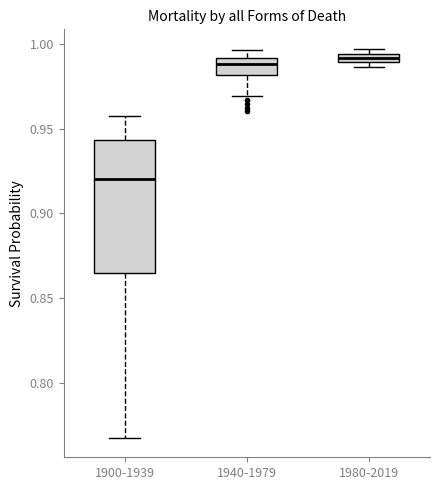

Where is the upper edge of the box for 1980-2019 on the y-axis? The values are not printed on the chart, so give them approximately, as read against the axis.

0.995